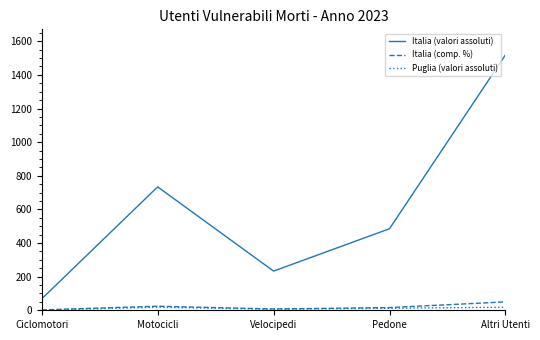

Rank the series by their maximum value, from lowest to highest.

Puglia (valori assoluti), Italia (comp. %), Italia (valori assoluti)